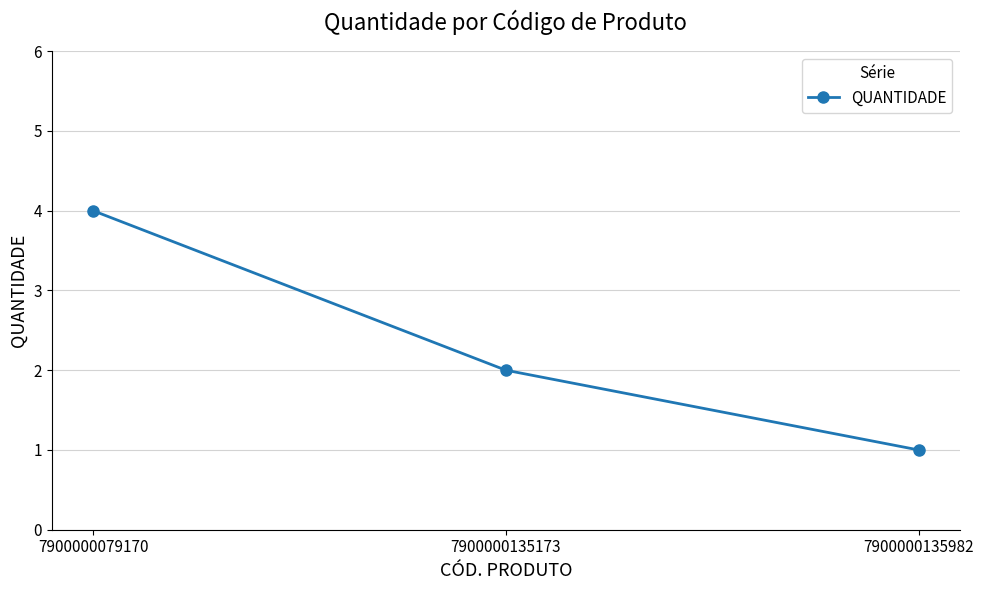

List the labels in order of value, smallest first.

7900000135982, 7900000135173, 7900000079170